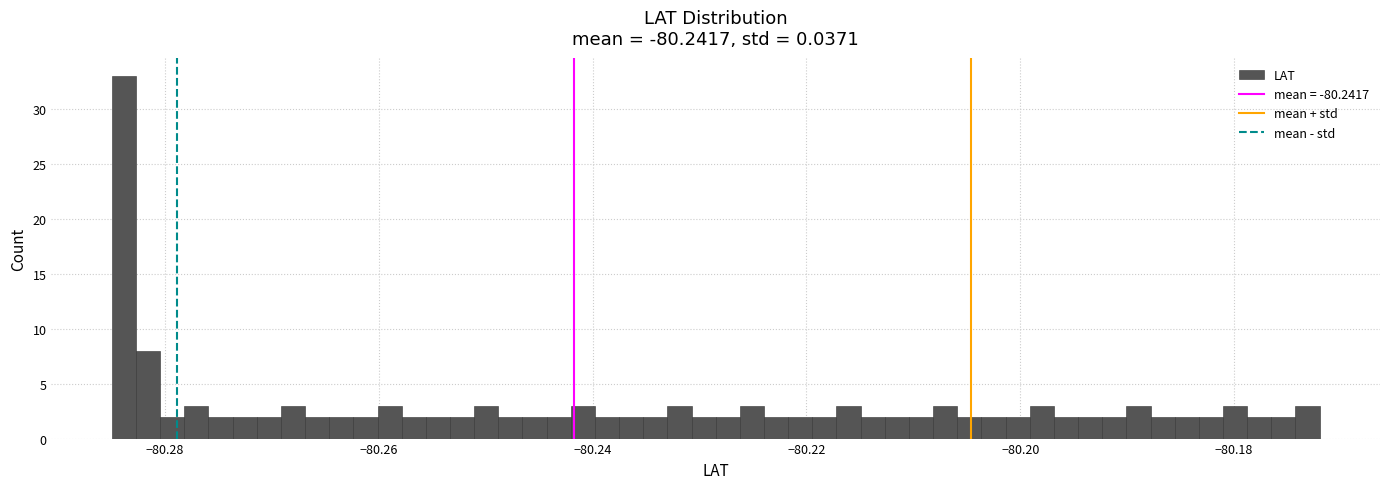

Around what value on the x-axis is the tallest bar? Give the approximate position of its centre, as read against the axis.

-80.284